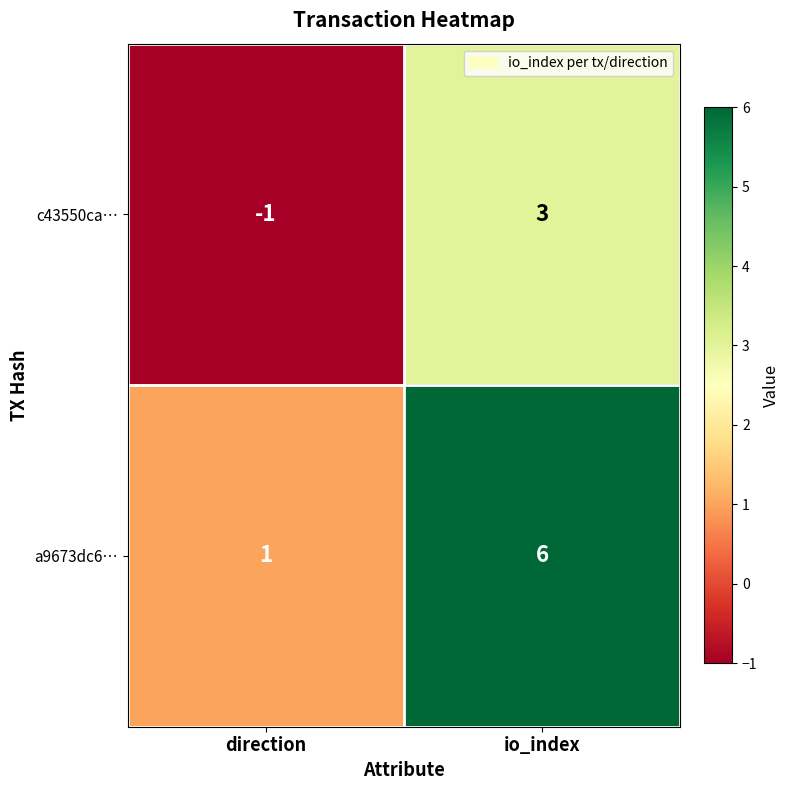

List the series in order of their peak value, highest first.

a9673dc6…, c43550ca…